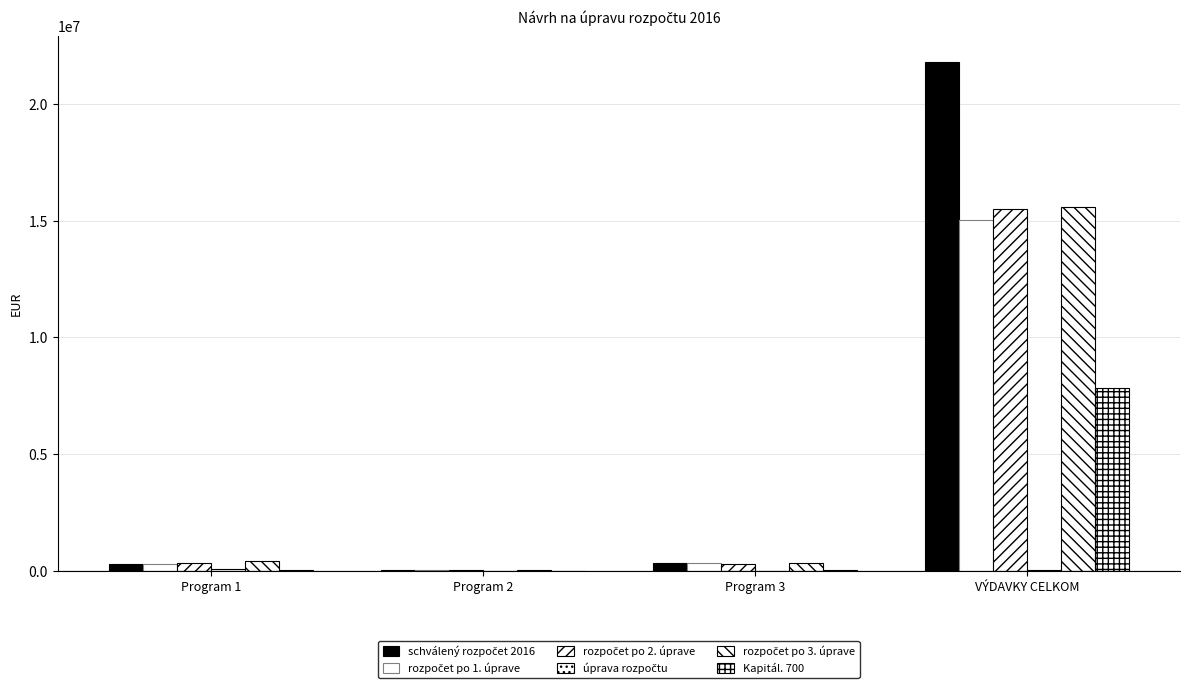

Rank the series by their maximum value, from highest to lowest.

schválený rozpočet 2016, rozpočet po 3. úprave, rozpočet po 2. úprave, rozpočet po 1. úprave, Kapitál. 700, úprava rozpočtu